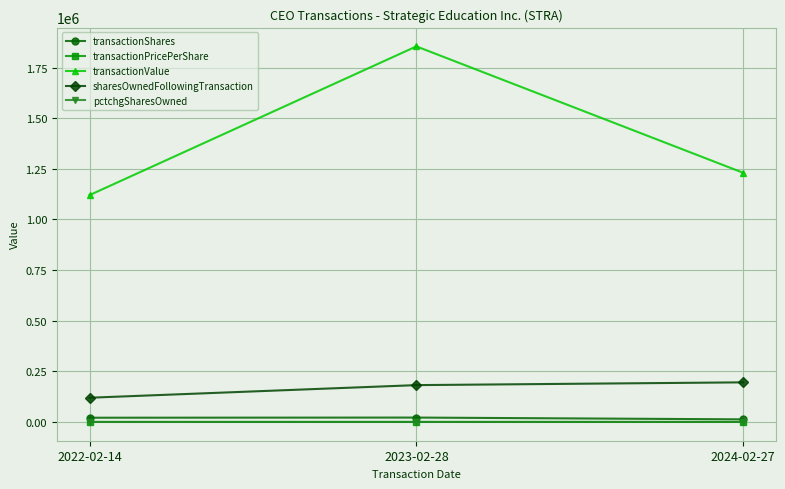

Which category has the highest value across all series?

2023-02-28